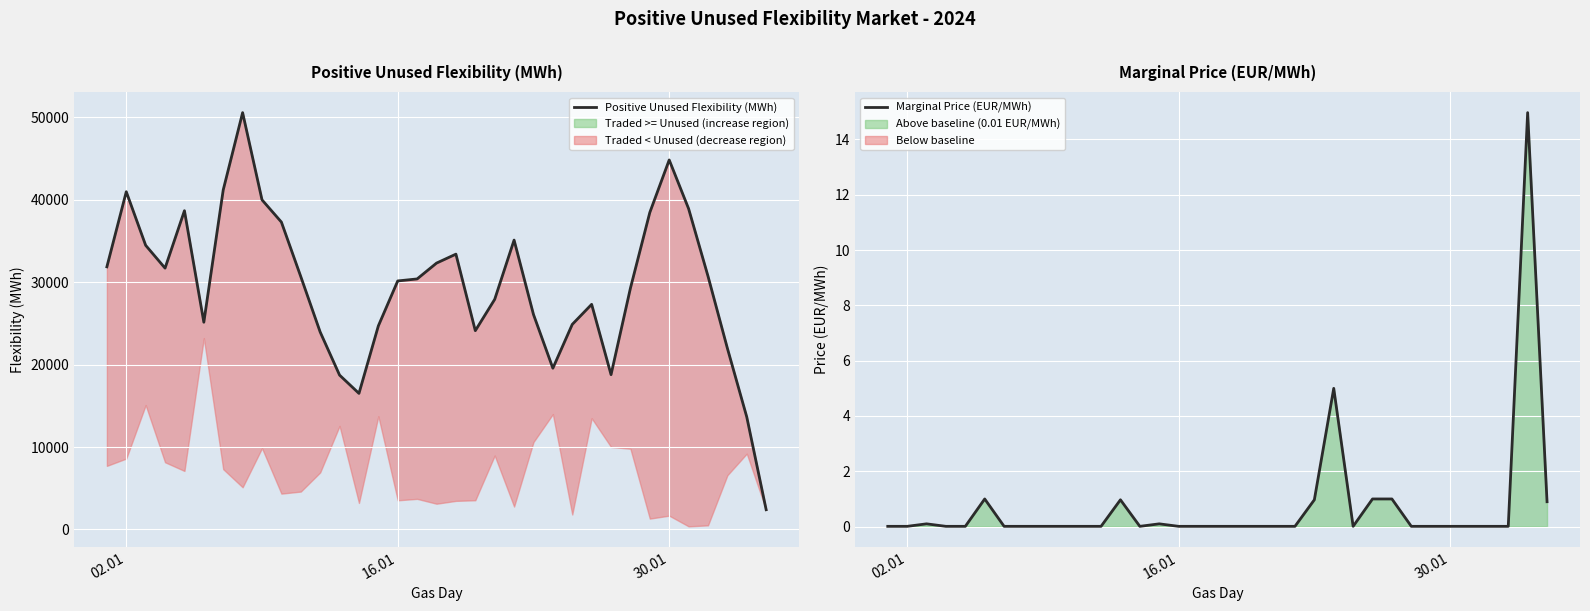

What is the difference between the second highest and second lowest values in the Positive Unused Flexibility (MWh) series?

31181.2